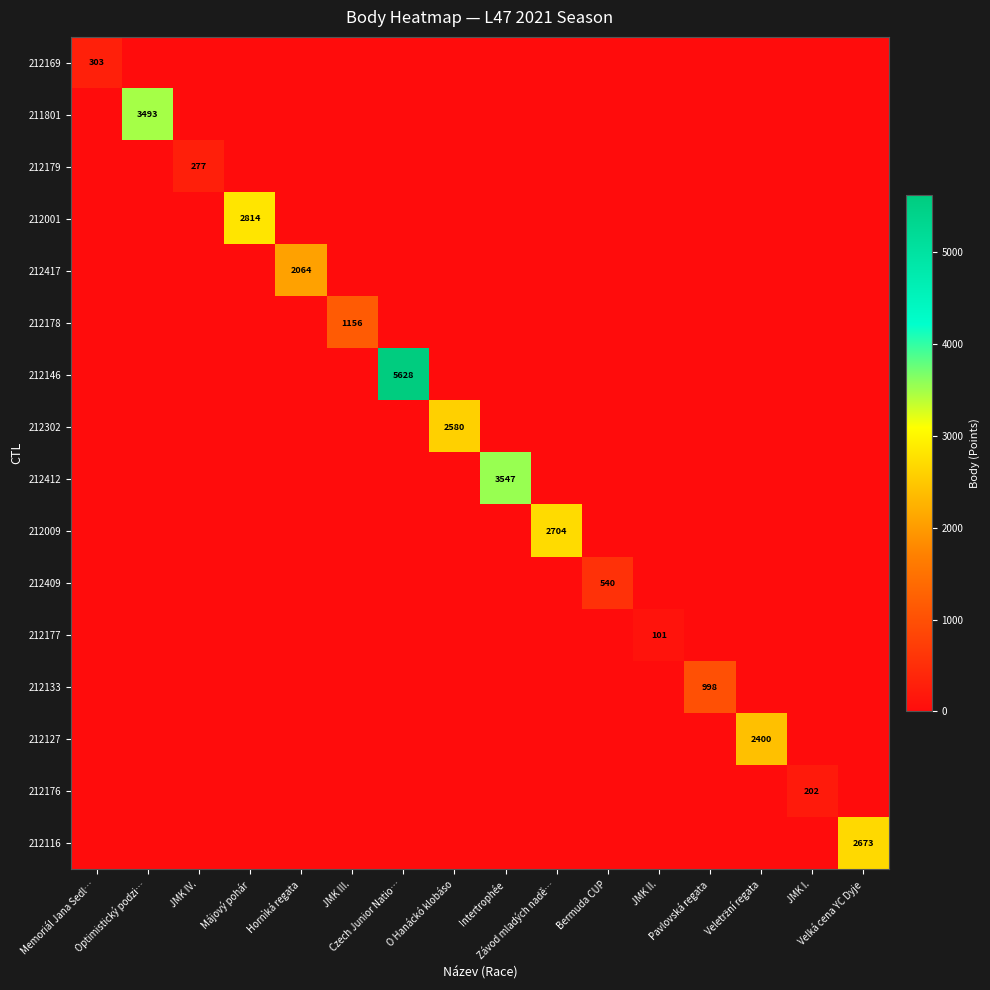

How many data points in 212176 are above 0?

1